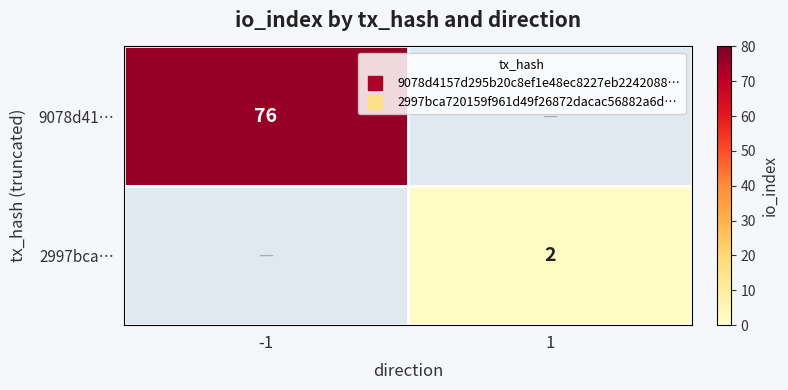

List the labels in order of 2997bca… value, largest first.

-1, 1